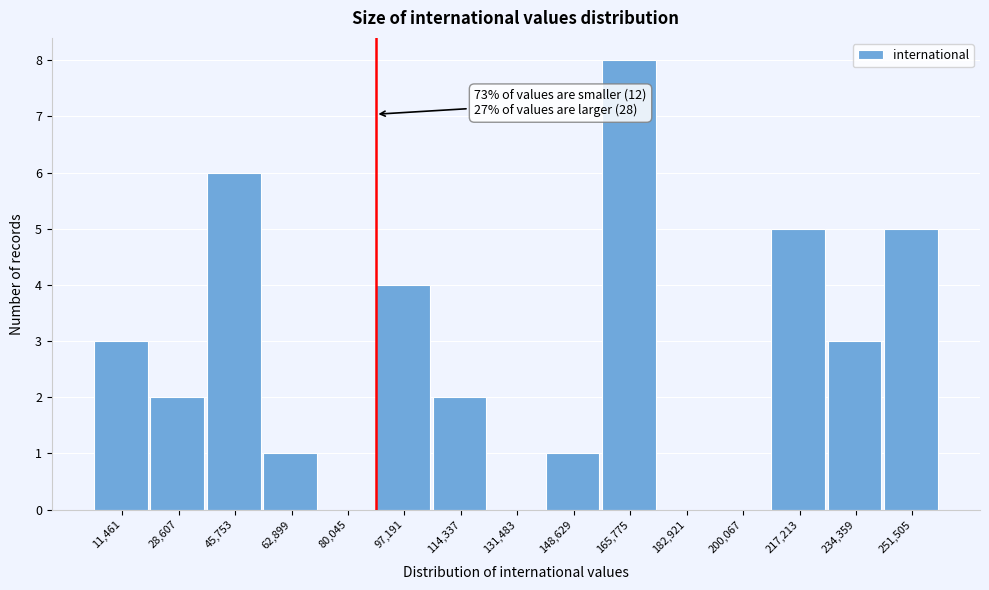

Reading left to right, extract all data points from this chart.

11,461=3	28,607=2	45,753=6	62,899=1	80,045=0	97,191=4	114,337=2	131,483=0	148,629=1	165,775=8	182,921=0	200,067=0	217,213=5	234,359=3	251,505=5